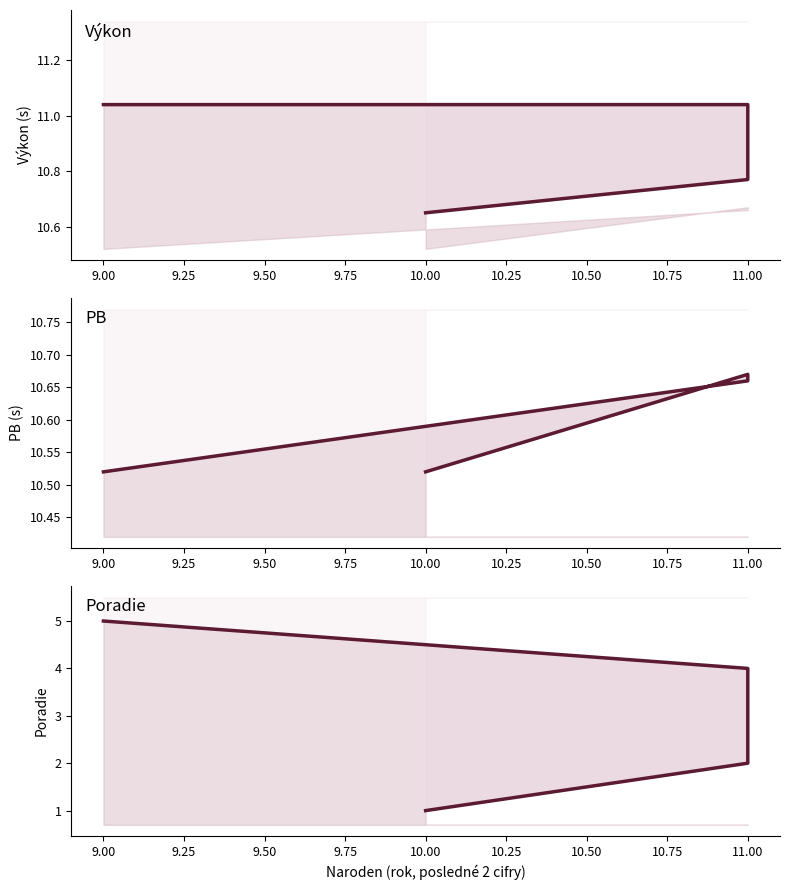

What is the total value across all series at 9.00?

26.6